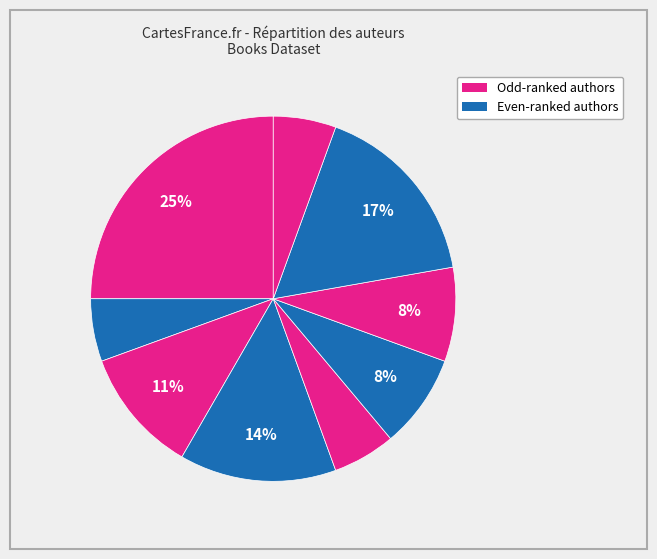

How many segments does this pie chart have?

9